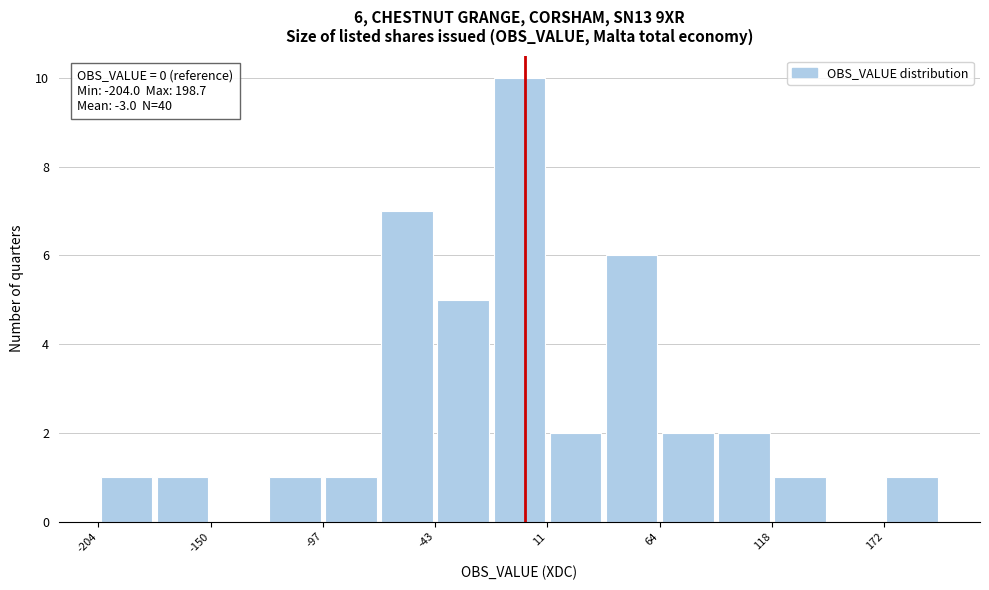

Around what value on the x-axis is the tallest bar? Give the approximate position of its centre, as read against the axis.

0